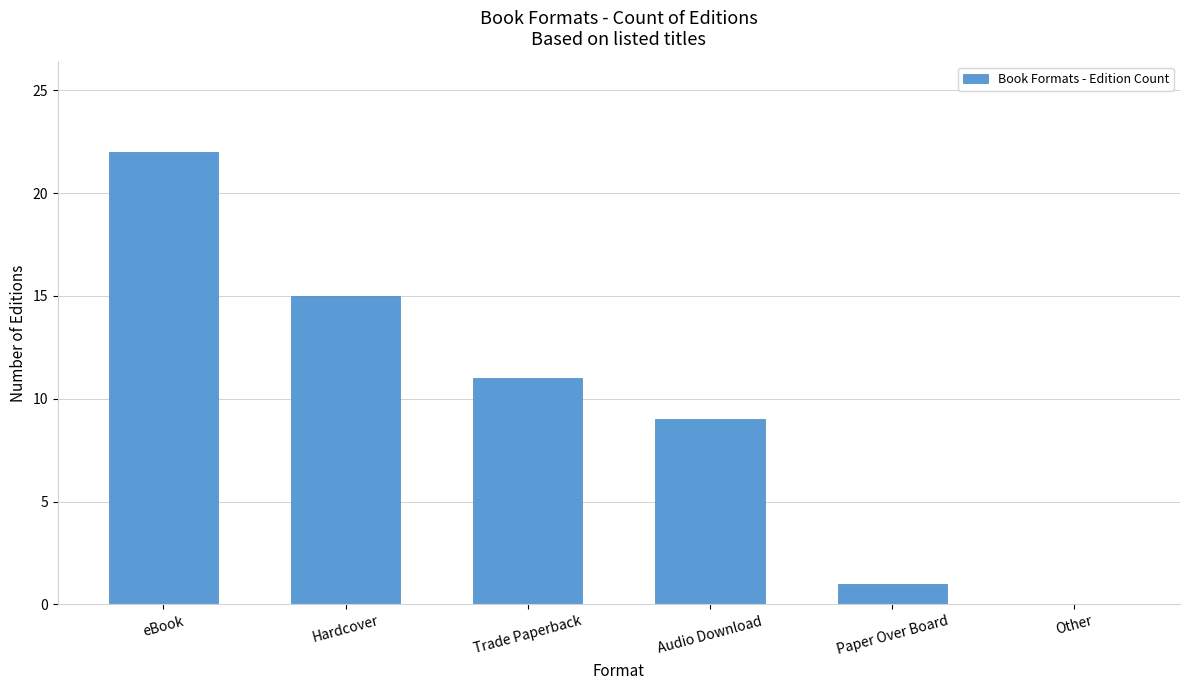

How many categories are shown in the chart?

6